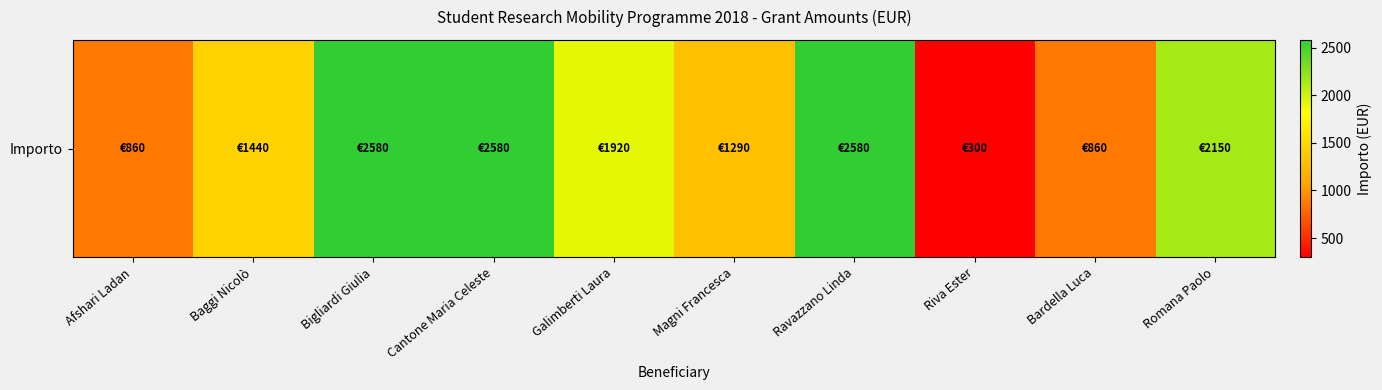

List the labels in order of value, smallest first.

Riva Ester, Afshari Ladan, Bardella Luca, Magni Francesca, Baggi Nicolò, Galimberti Laura, Romana Paolo, Bigliardi Giulia, Cantone Maria Celeste, Ravazzano Linda